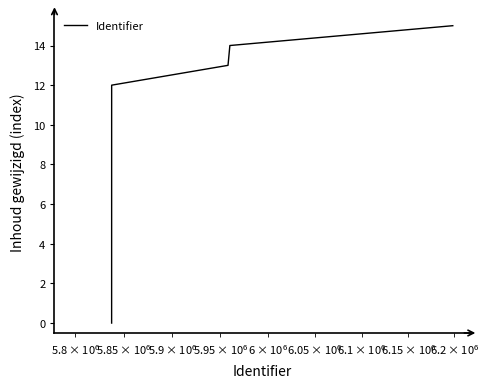

What is the maximum value shown in the chart?

15